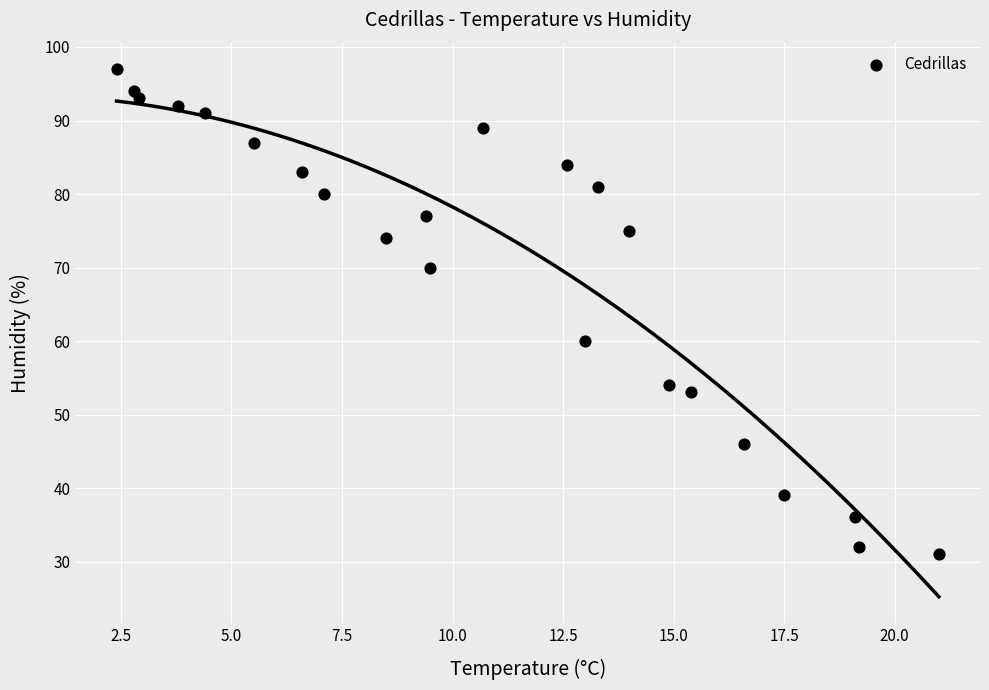

What Y value in the scatter plot is closest to 64?

60